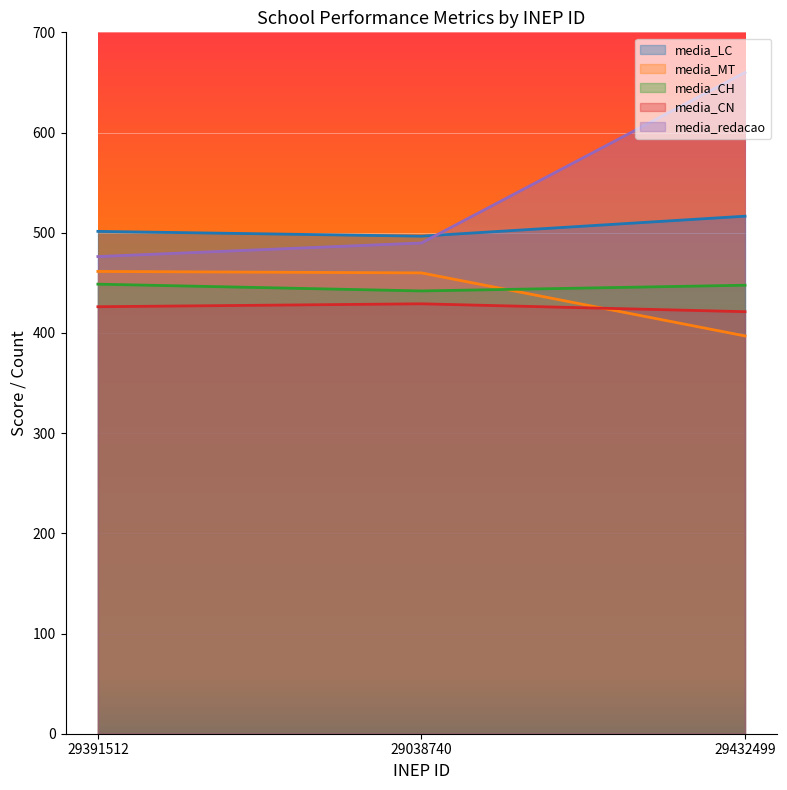

How many lines are shown in the chart?

5